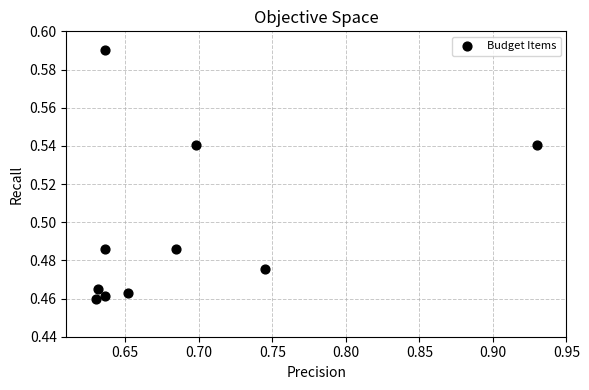

What is the average X value?

0.7